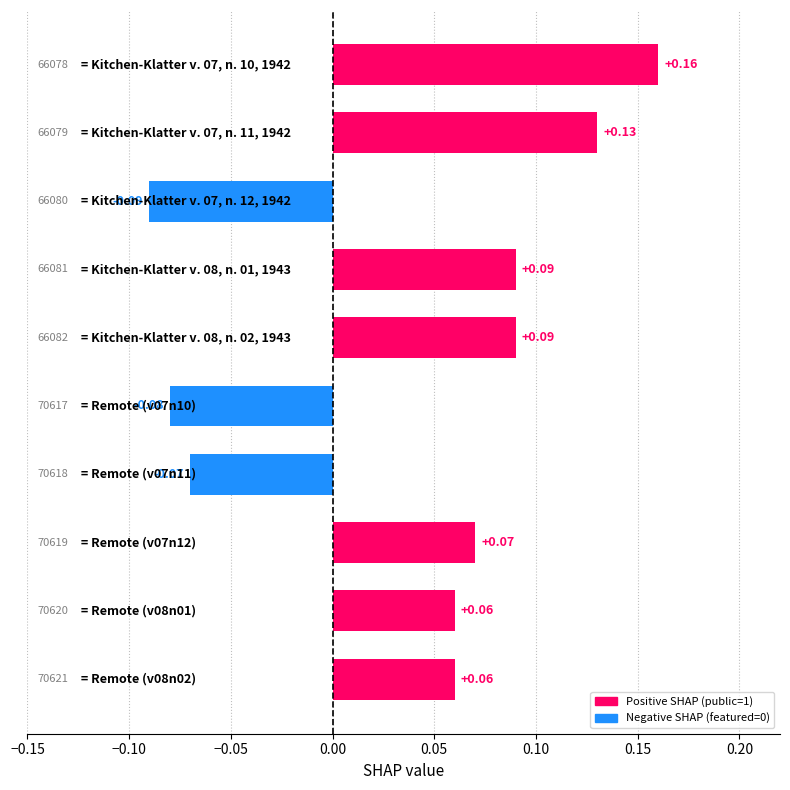

Count the number of data series in this chart.

1